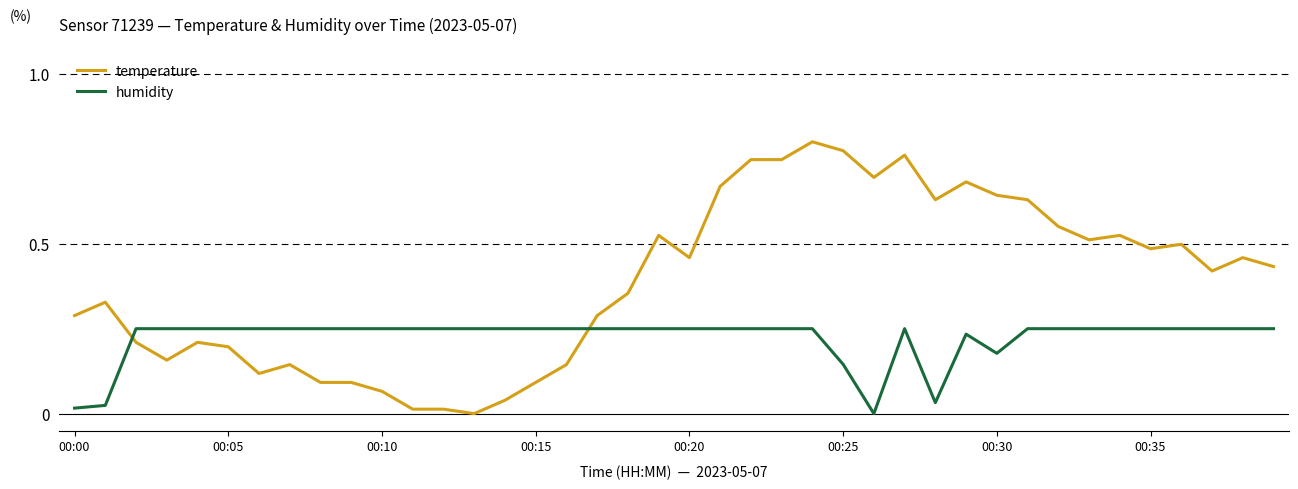

How many intersections are there between temperature and humidity?

2